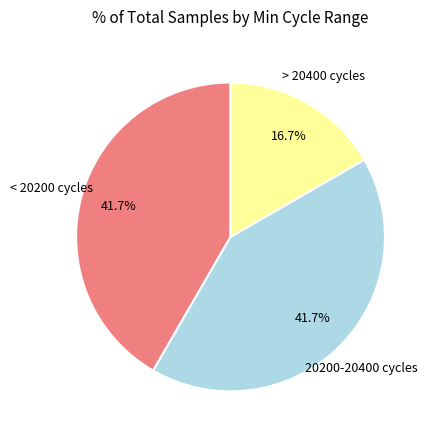

Does any single category account for the majority?

No